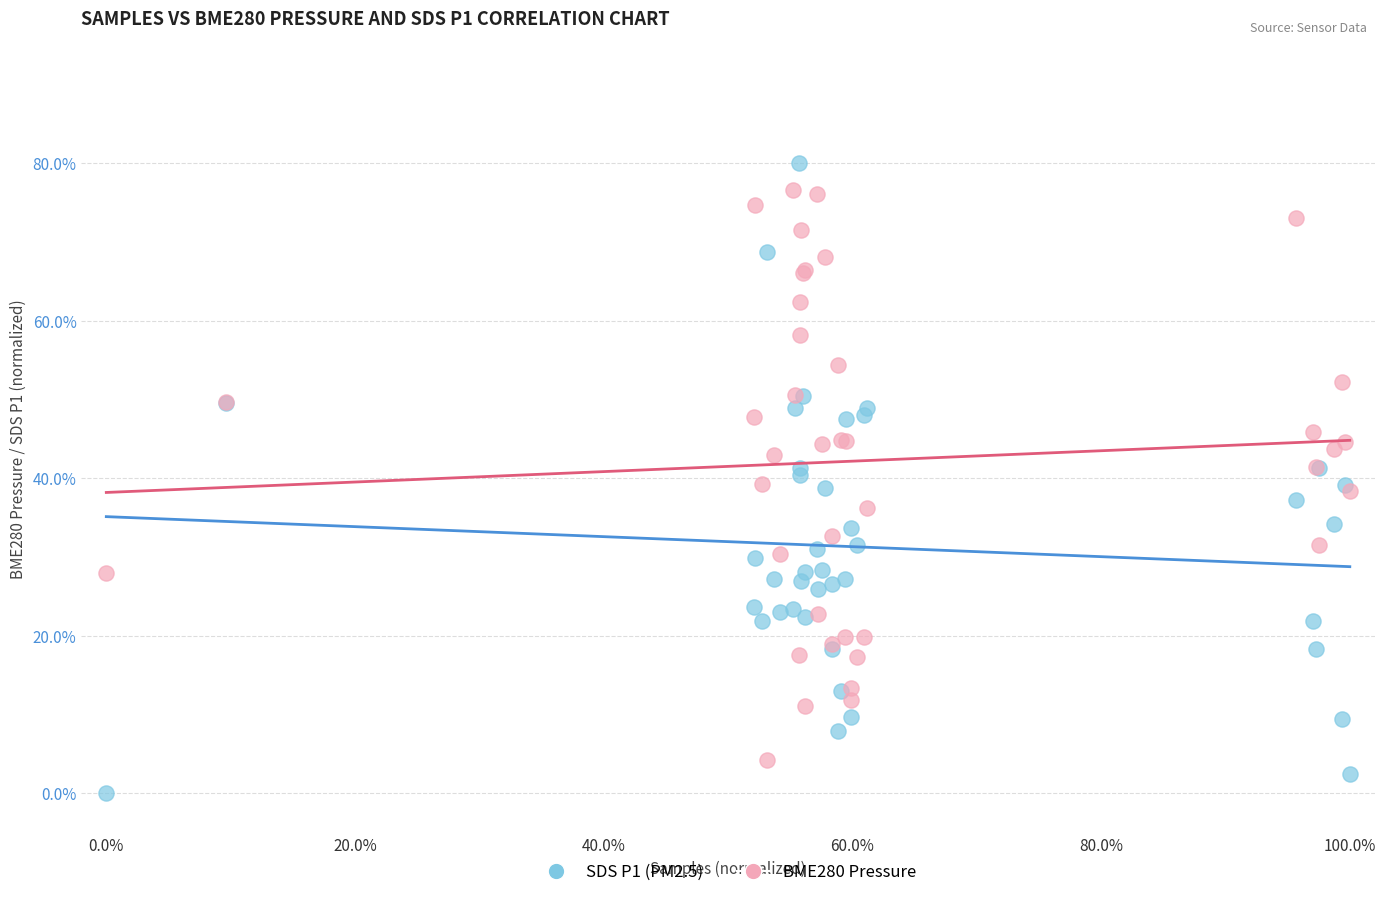

What is the X range (max minus min) for the scatter plot?

100.0